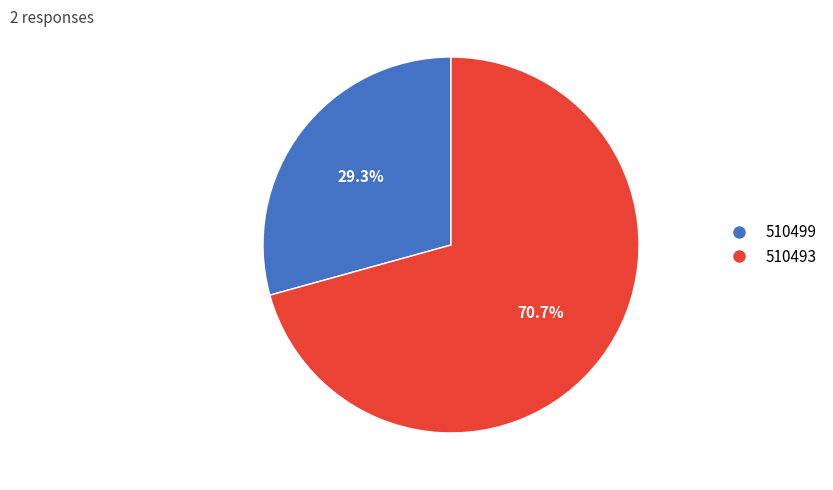

Is it true that 510499 is 29% of the pie?

True